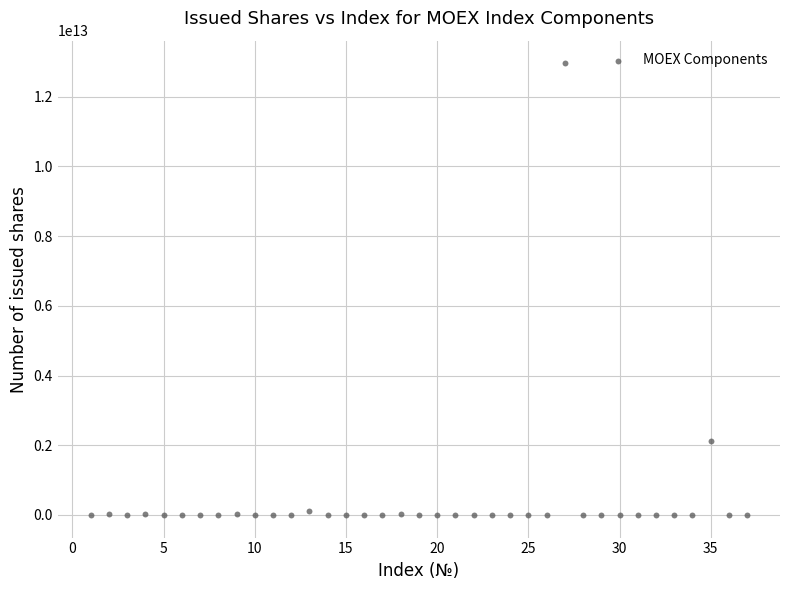

What is the range of X values (max minus min)?

36